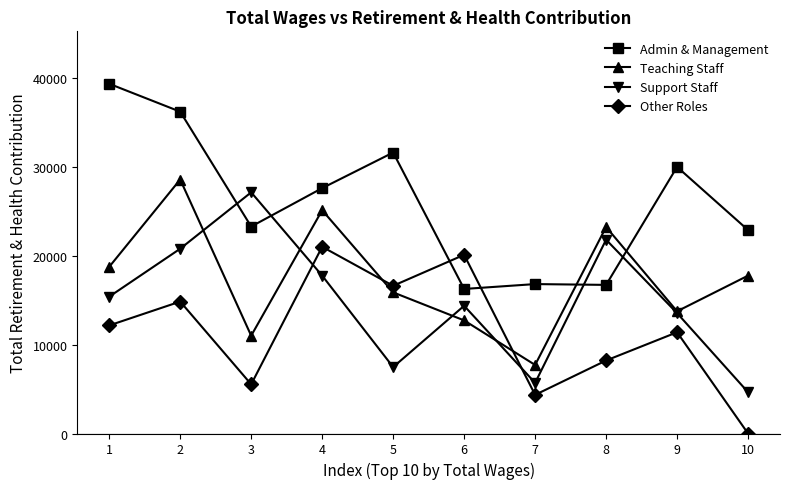

At which category is the sum across all series the highest?

2